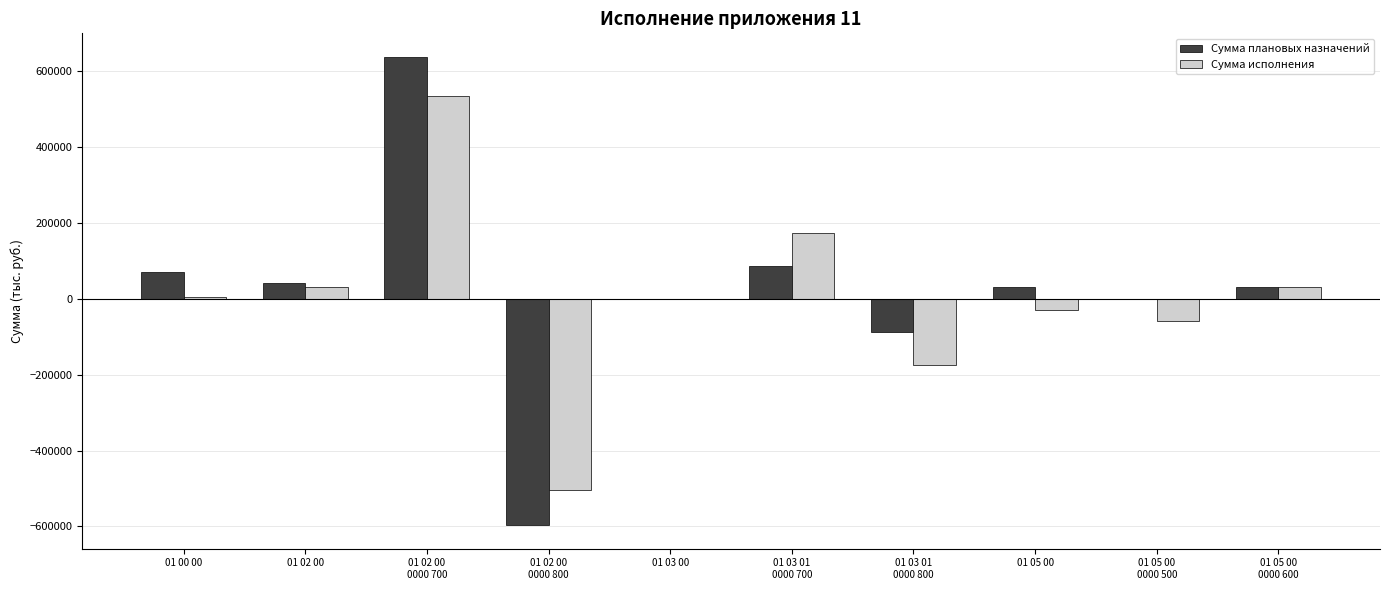

What is the maximum value shown in the chart?

638405.1